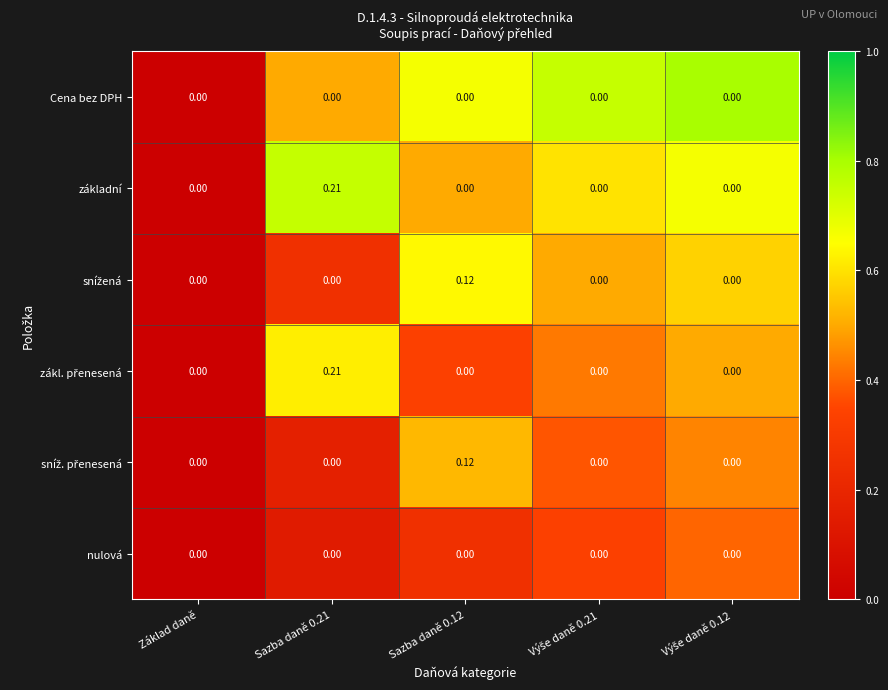

What is the difference between the highest and lowest values at Sazba daně 0.21?

0.6